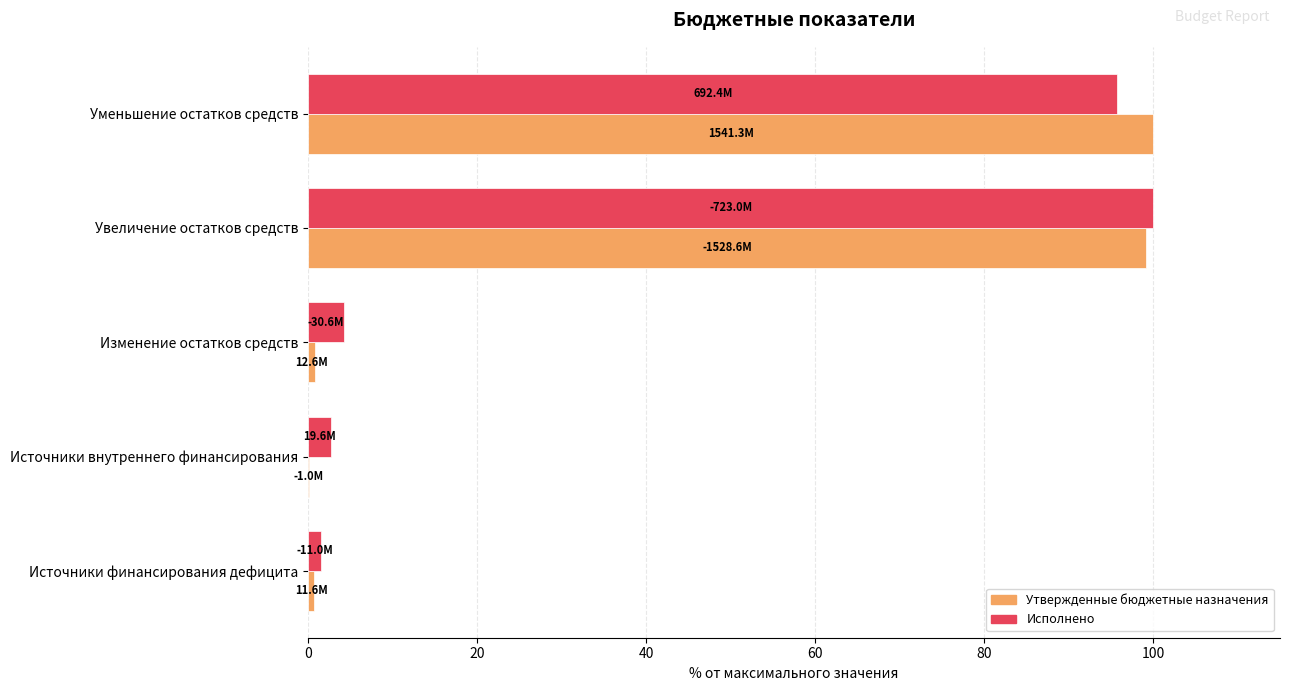

What is the sum of all Утвержденные бюджетные назначения values?

200.8